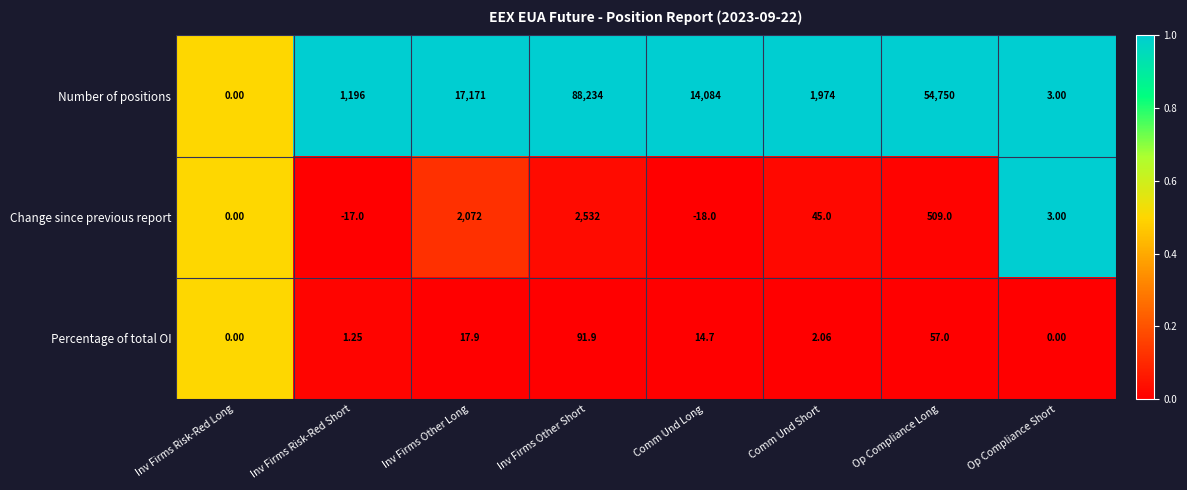

What is the spread (max minus min) of values at Comm Und Long?

14102.0